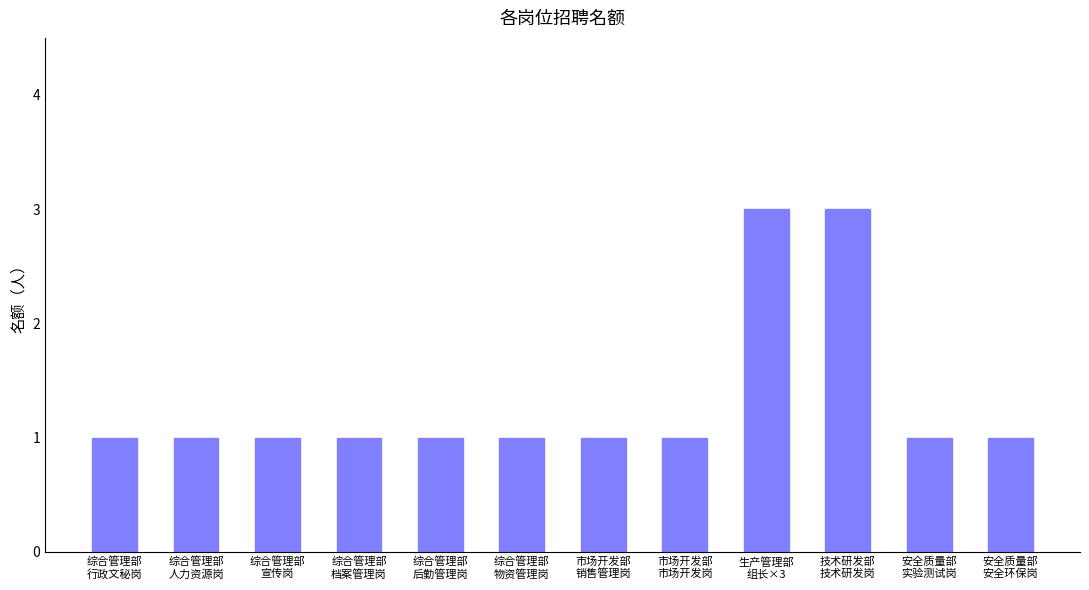

The chart shows a value of 1 at 综合管理部
宣传岗. True or false?

True